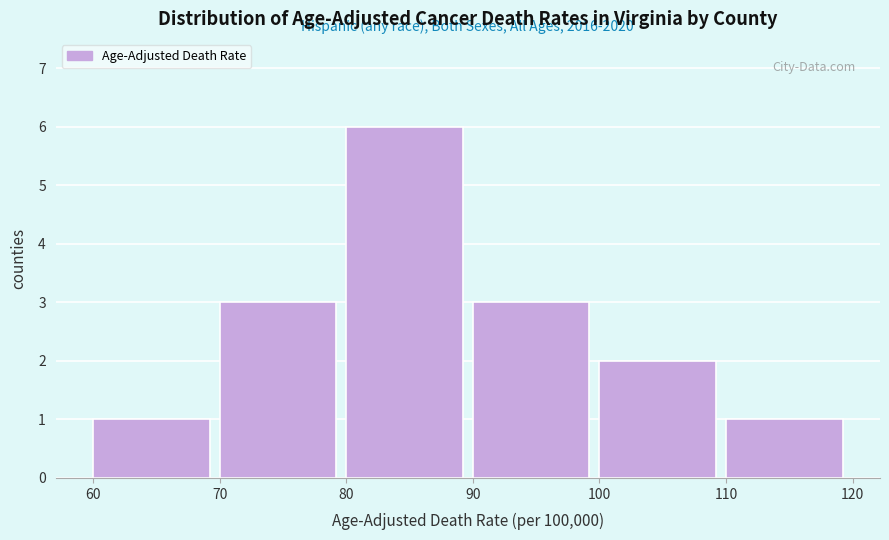

Over which range of the x-axis is the bar tallest?

80 to 90